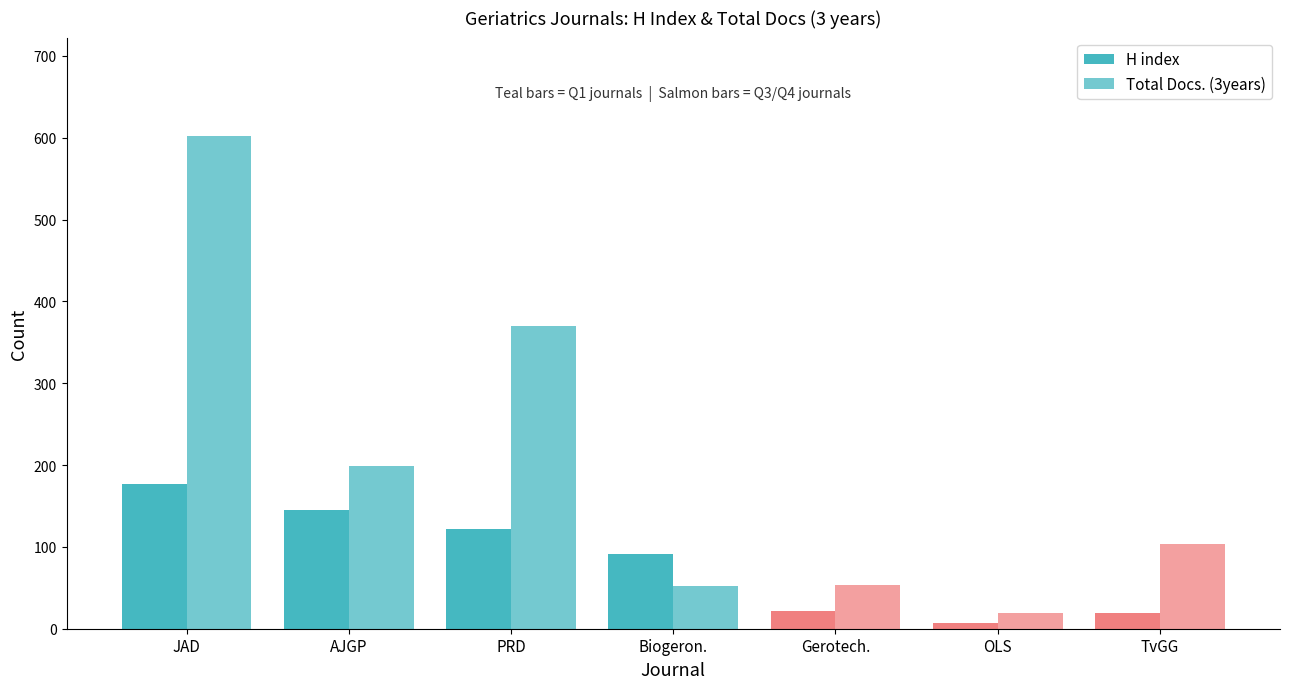

Are the bars grouped side by side (vs. stacked)?

Yes